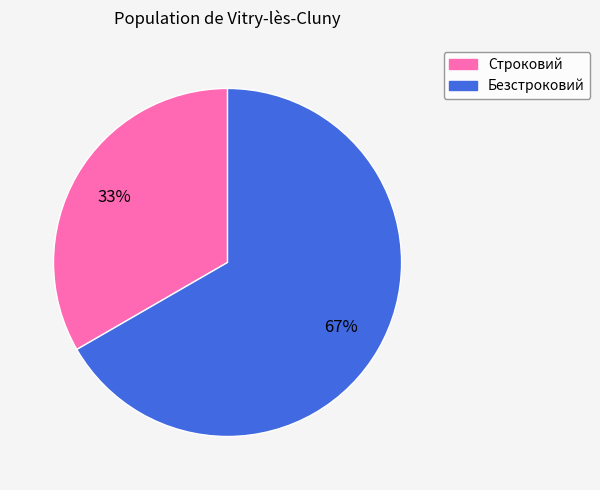

Count the number of slices in the pie.

2